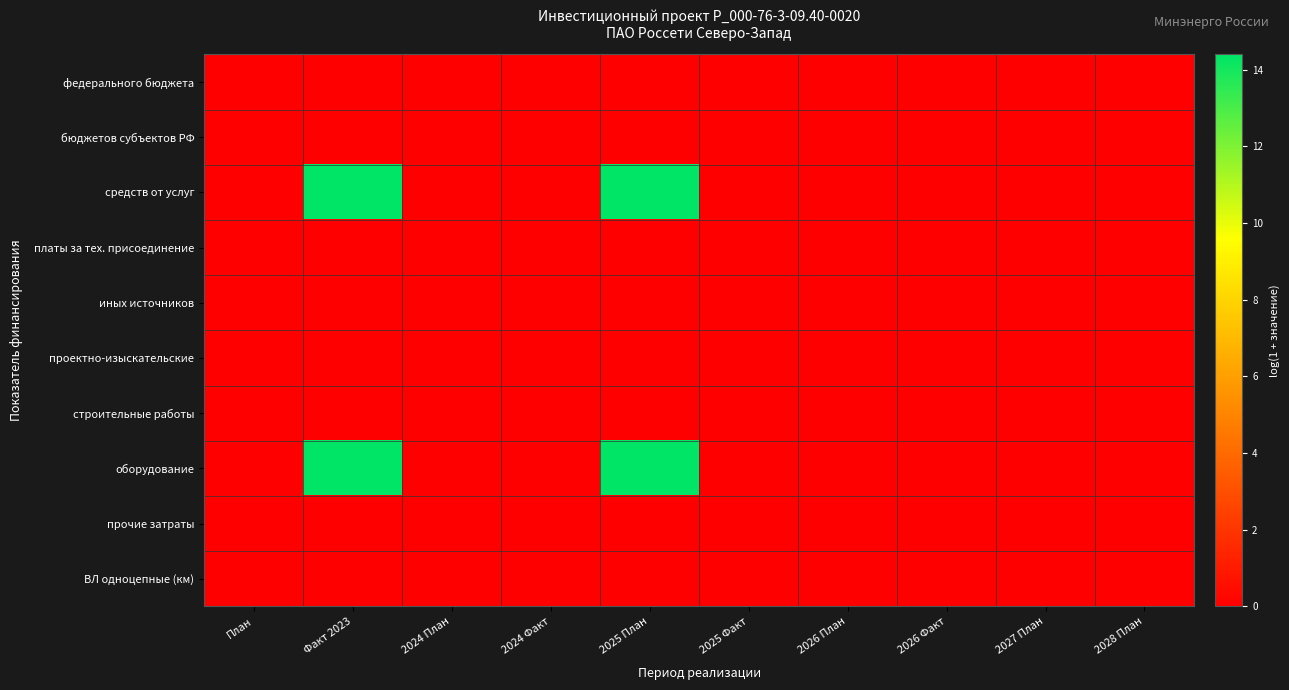

Reading left to right, extract all data points from this chart.

федерального бюджета: План=0.0	Факт 2023=0.0	2024 План=0.0	2024 Факт=0.0	2025 План=0.0	2025 Факт=0.0	2026 План=0.0	2026 Факт=0.0	2027 План=0.0	2028 План=0.0
бюджетов субъектов РФ: План=0.0	Факт 2023=0.0	2024 План=0.0	2024 Факт=0.0	2025 План=0.0	2025 Факт=0.0	2026 План=0.0	2026 Факт=0.0	2027 План=0.0	2028 План=0.0
средств от услуг: План=0.0	Факт 2023=14.4	2024 План=0.0	2024 Факт=0.0	2025 План=14.4	2025 Факт=0.0	2026 План=0.0	2026 Факт=0.0	2027 План=0.0	2028 План=0.0
платы за тех. присоединение: План=0.0	Факт 2023=0.0	2024 План=0.0	2024 Факт=0.0	2025 План=0.0	2025 Факт=0.0	2026 План=0.0	2026 Факт=0.0	2027 План=0.0	2028 План=0.0
иных источников: План=0.0	Факт 2023=0.0	2024 План=0.0	2024 Факт=0.0	2025 План=0.0	2025 Факт=0.0	2026 План=0.0	2026 Факт=0.0	2027 План=0.0	2028 План=0.0
проектно-изыскательские: План=0.0	Факт 2023=0.0	2024 План=0.0	2024 Факт=0.0	2025 План=0.0	2025 Факт=0.0	2026 План=0.0	2026 Факт=0.0	2027 План=0.0	2028 План=0.0
строительные работы: План=0.0	Факт 2023=0.0	2024 План=0.0	2024 Факт=0.0	2025 План=0.0	2025 Факт=0.0	2026 План=0.0	2026 Факт=0.0	2027 План=0.0	2028 План=0.0
оборудование: План=0.0	Факт 2023=14.4	2024 План=0.0	2024 Факт=0.0	2025 План=14.4	2025 Факт=0.0	2026 План=0.0	2026 Факт=0.0	2027 План=0.0	2028 План=0.0
прочие затраты: План=0.0	Факт 2023=0.0	2024 План=0.0	2024 Факт=0.0	2025 План=0.0	2025 Факт=0.0	2026 План=0.0	2026 Факт=0.0	2027 План=0.0	2028 План=0.0
ВЛ одноцепные (км): План=0.0	Факт 2023=0.0	2024 План=0.0	2024 Факт=0.0	2025 План=0.0	2025 Факт=0.0	2026 План=0.0	2026 Факт=0.0	2027 План=0.0	2028 План=0.0